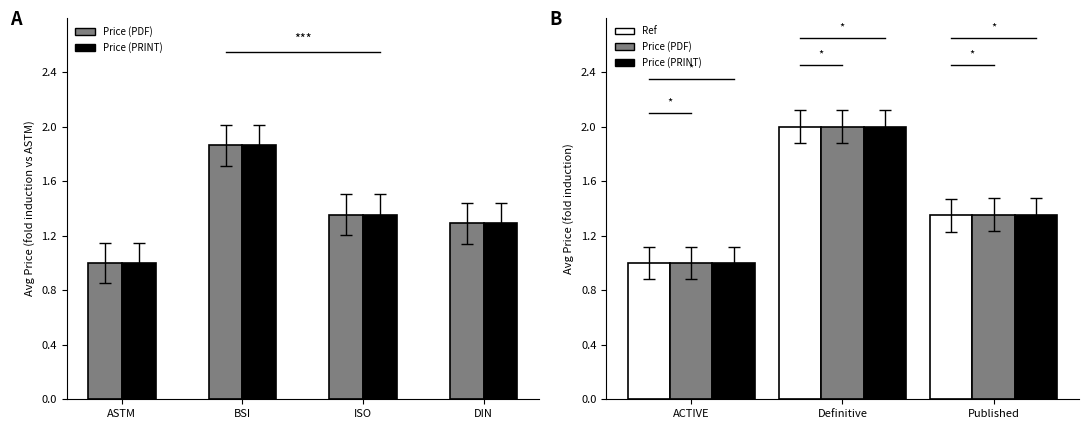

The ACTIVE baseline series shows 0.9 at Published. True or false?

False